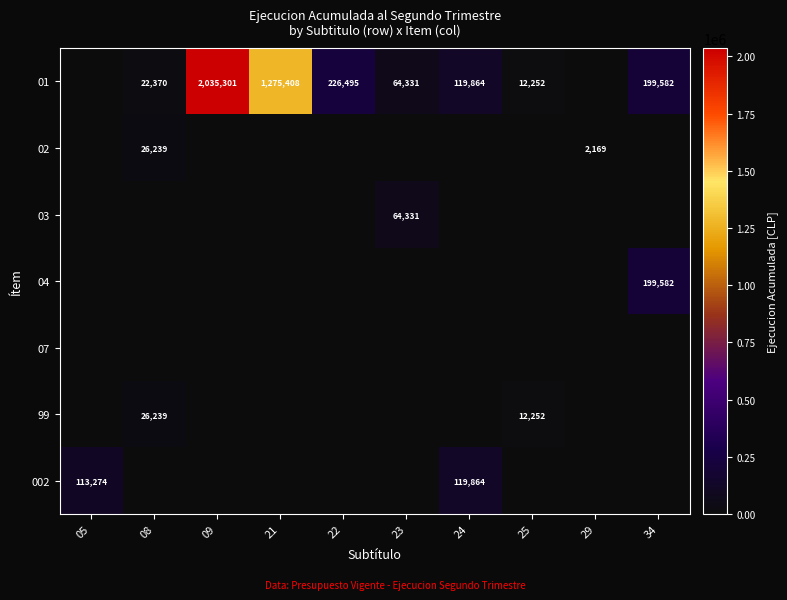

The 01 series shows 226495 at 22. True or false?

True